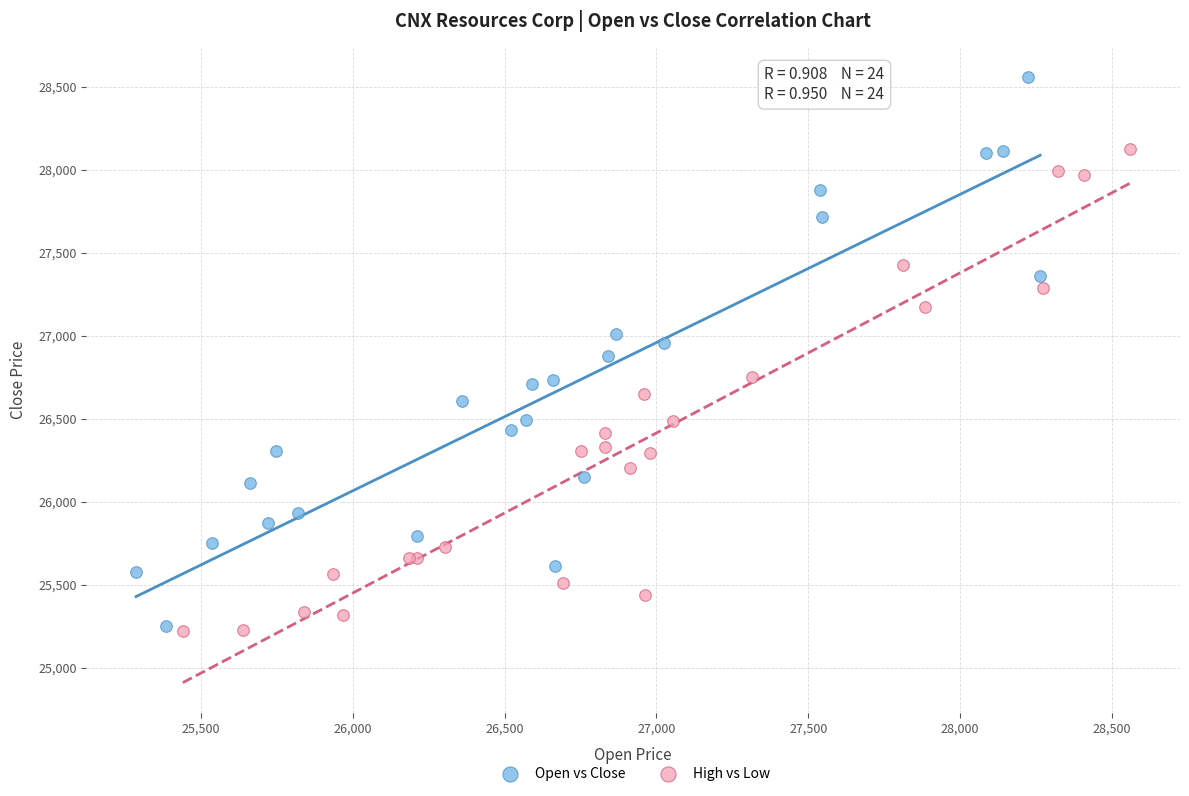

Which series reaches the maximum Y coordinate?

Open vs Close